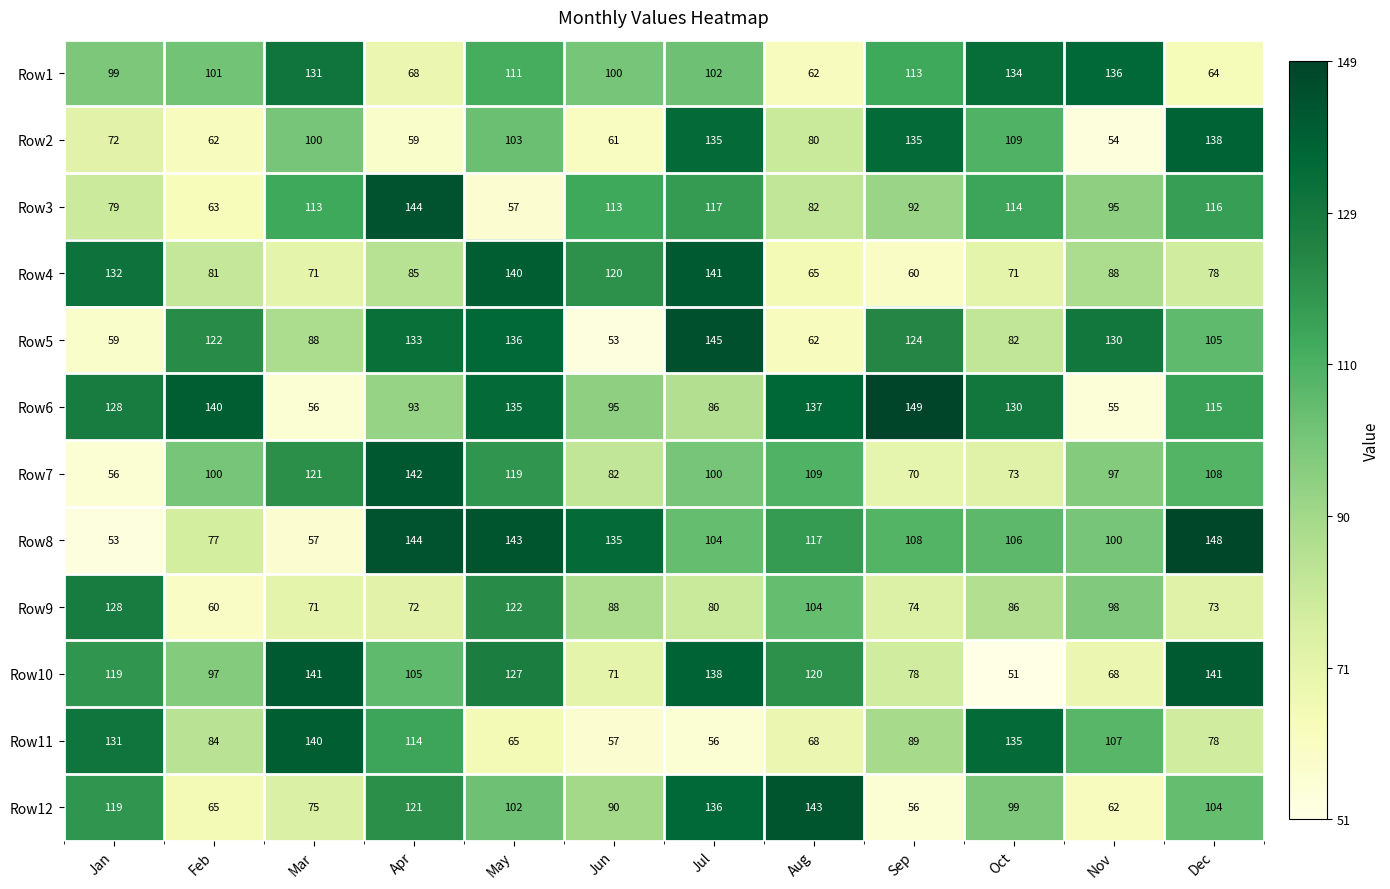

Count the number of categories in the chart.

12